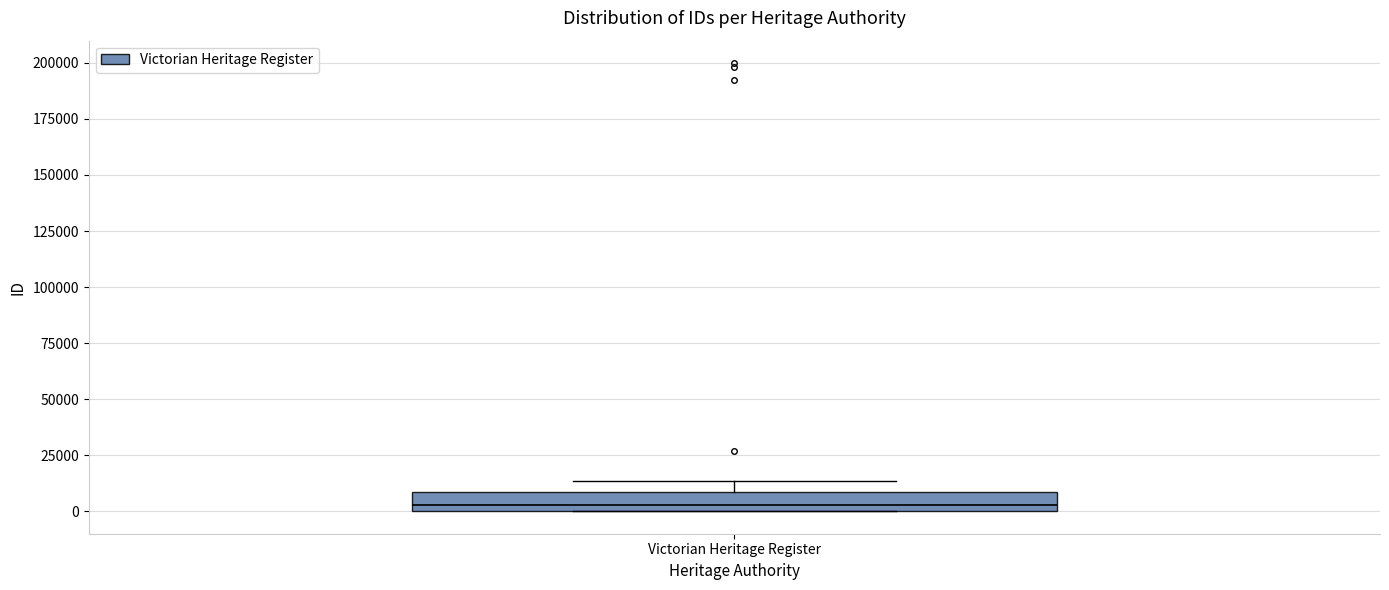

Where is the lower edge of the box for Victorian Heritage Register on the y-axis? The values are not printed on the chart, so give them approximately, as read against the axis.

0